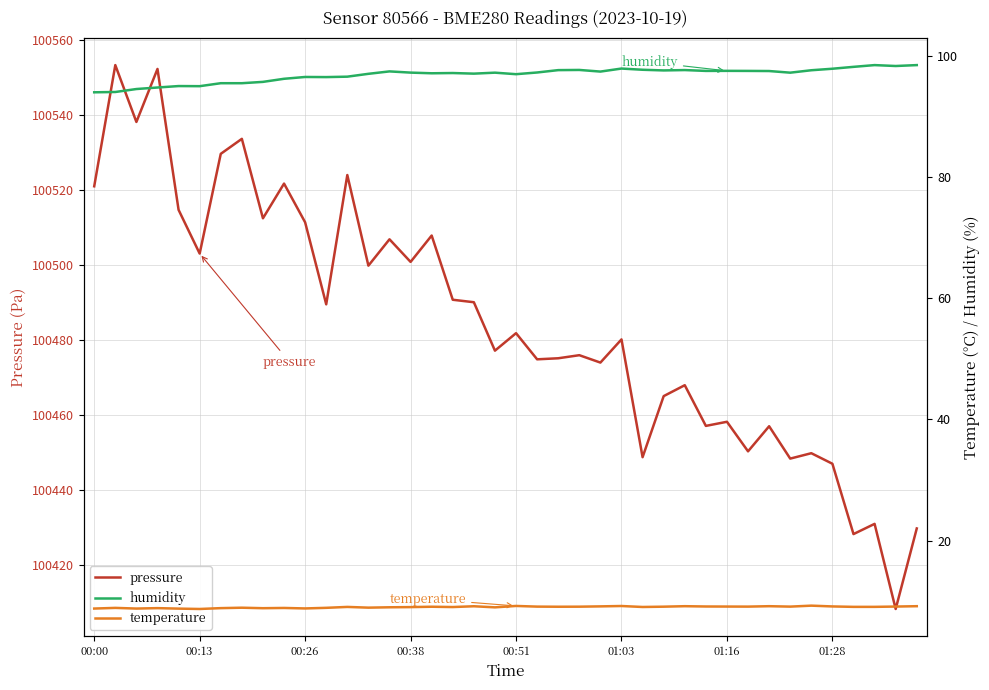

True or false: humidity and pressure intersect in this chart.

False